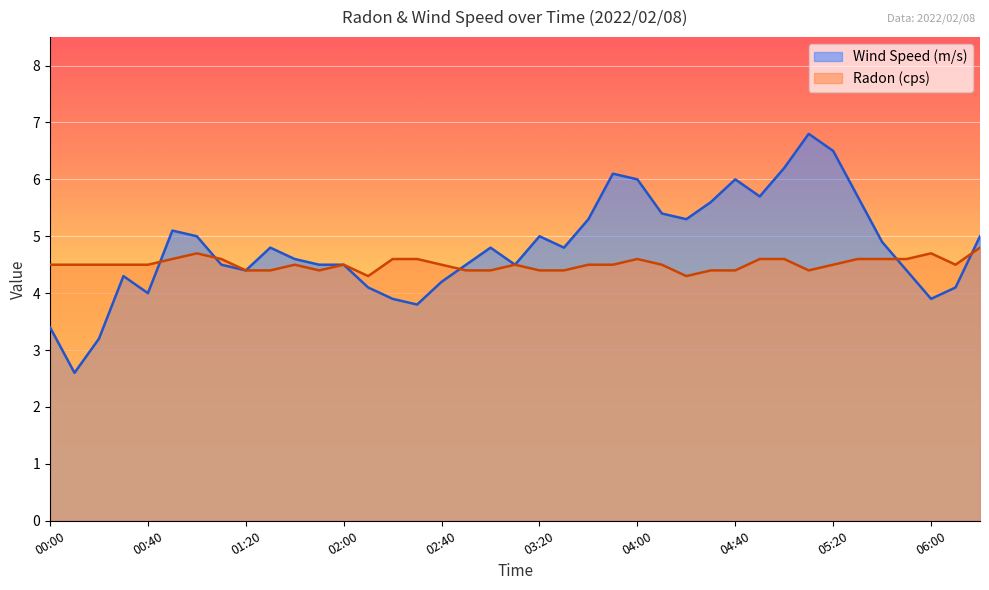

Which category has the highest value in the Wind Speed (m/s) series?

05:10